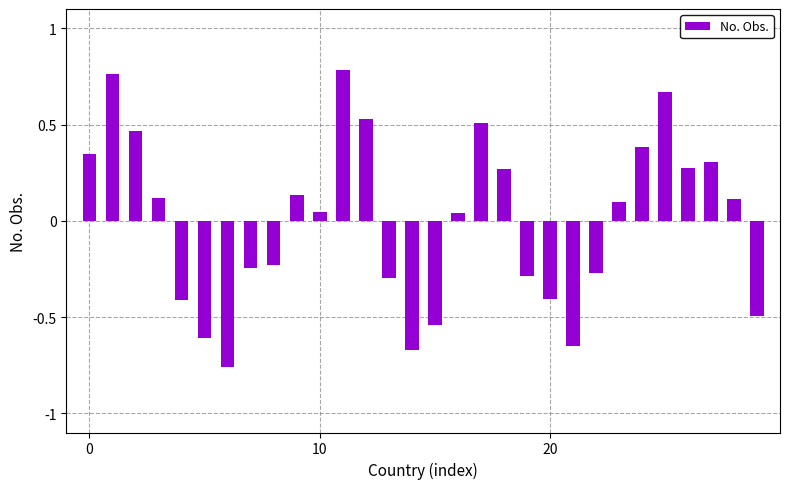

What is the difference between the maximum and minimum values?

1.5